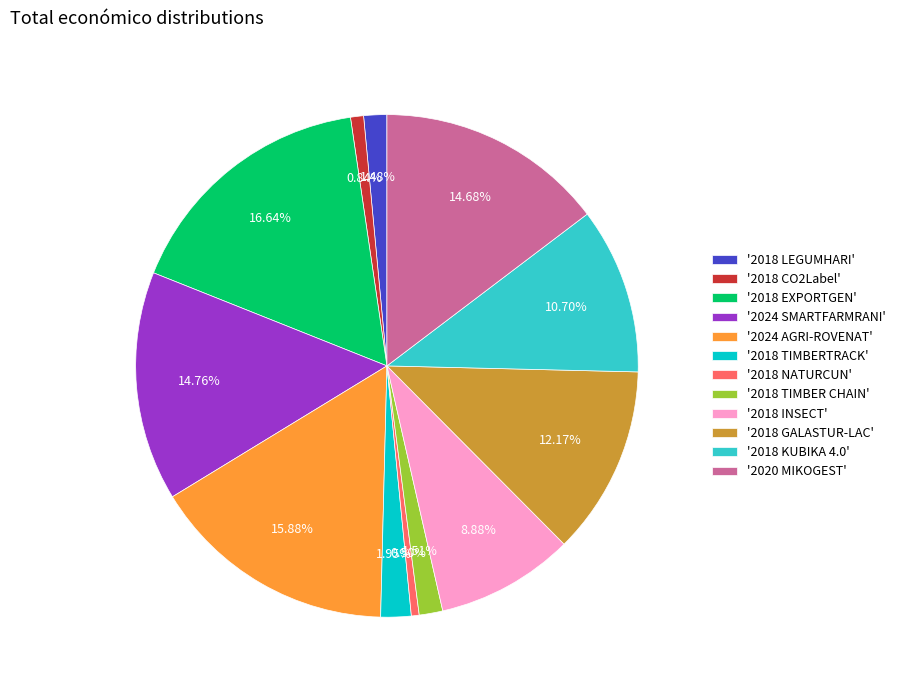

Do '2018 LEGUMHARI' and '2018 KUBIKA 4.0' together represent more than half of the pie?

No